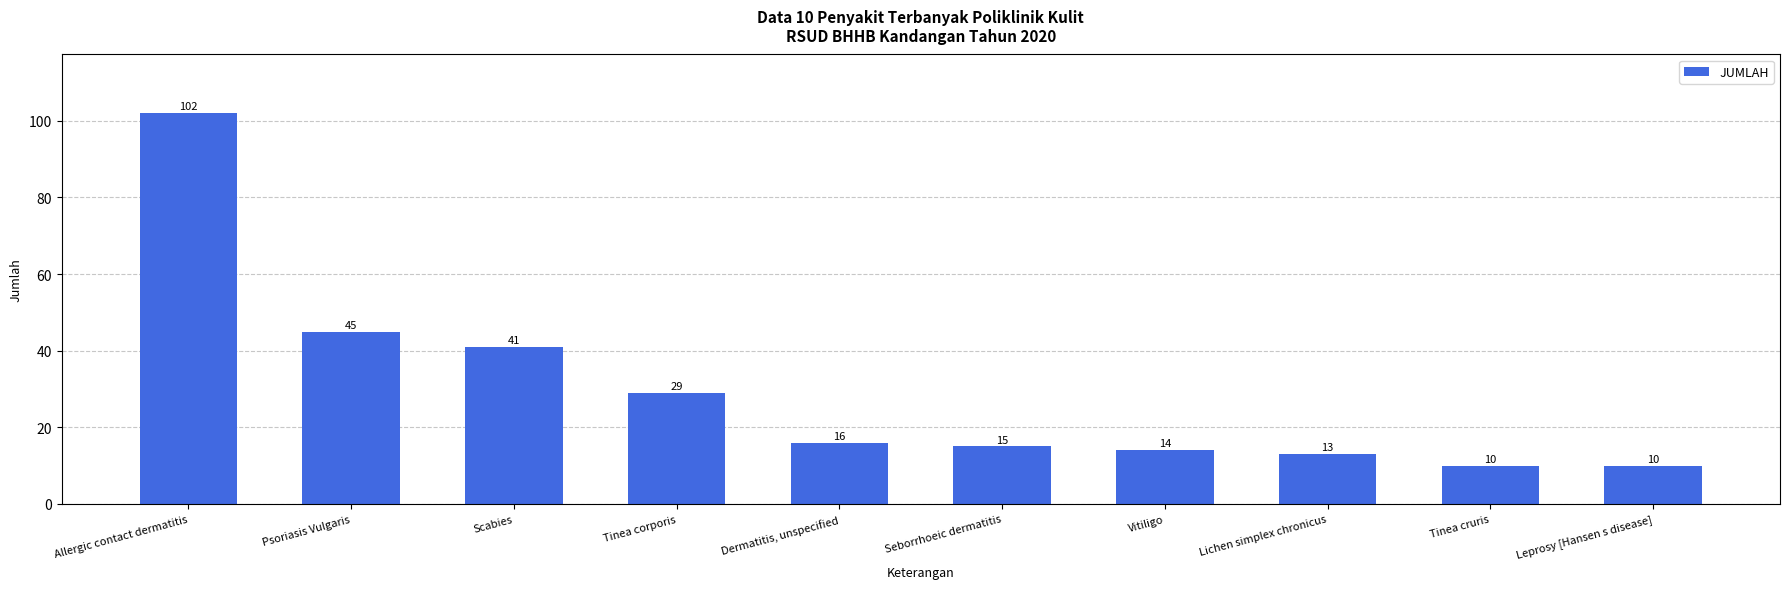

Which has a higher value, Tinea corporis or Scabies?

Scabies